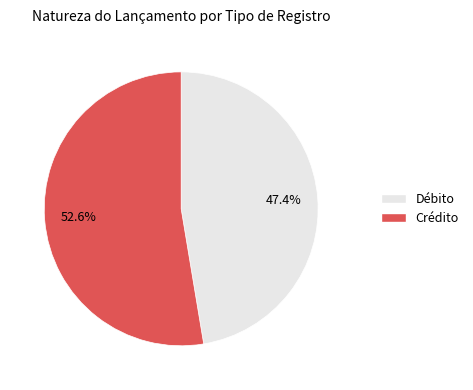

Is there a majority slice in this chart?

Yes